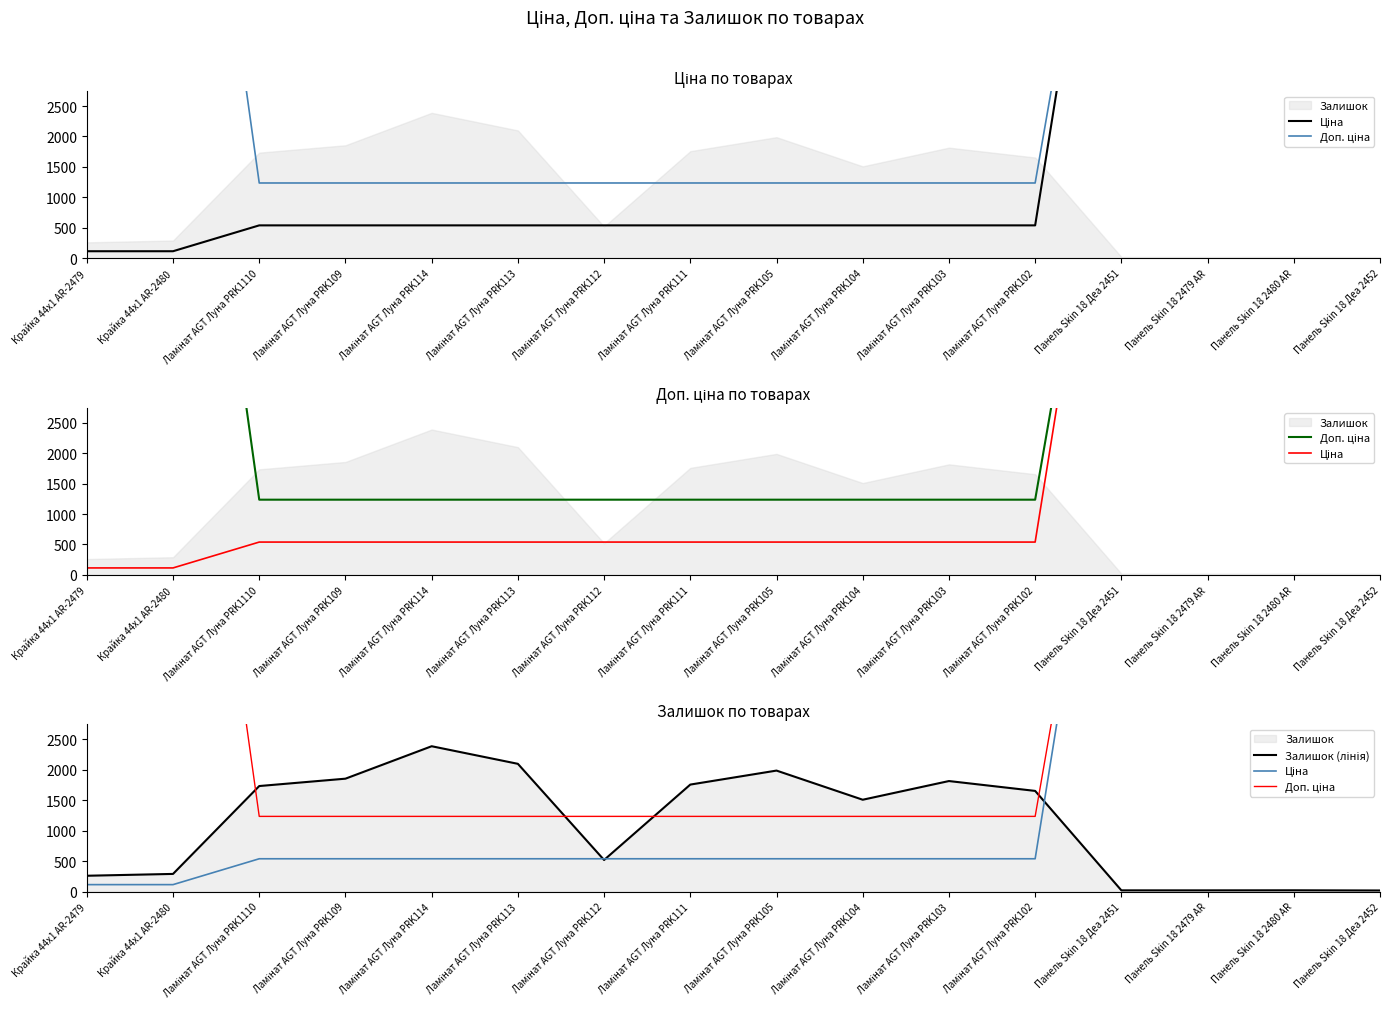

Is the value of Залишок (лінія) at Ламінат AGT Луна PRK113 greater than the value of Ціна at Ламінат AGT Луна PRK105?

Yes